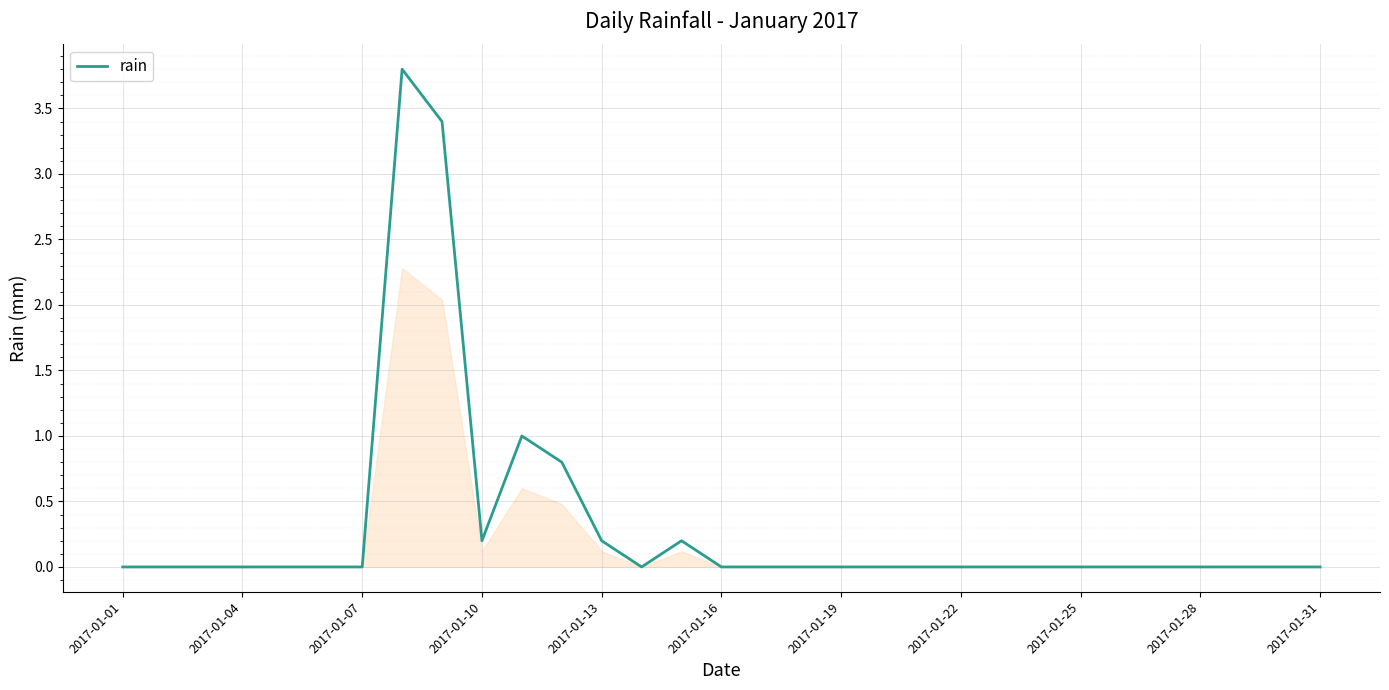

What is the difference between the maximum and minimum values?

3.8